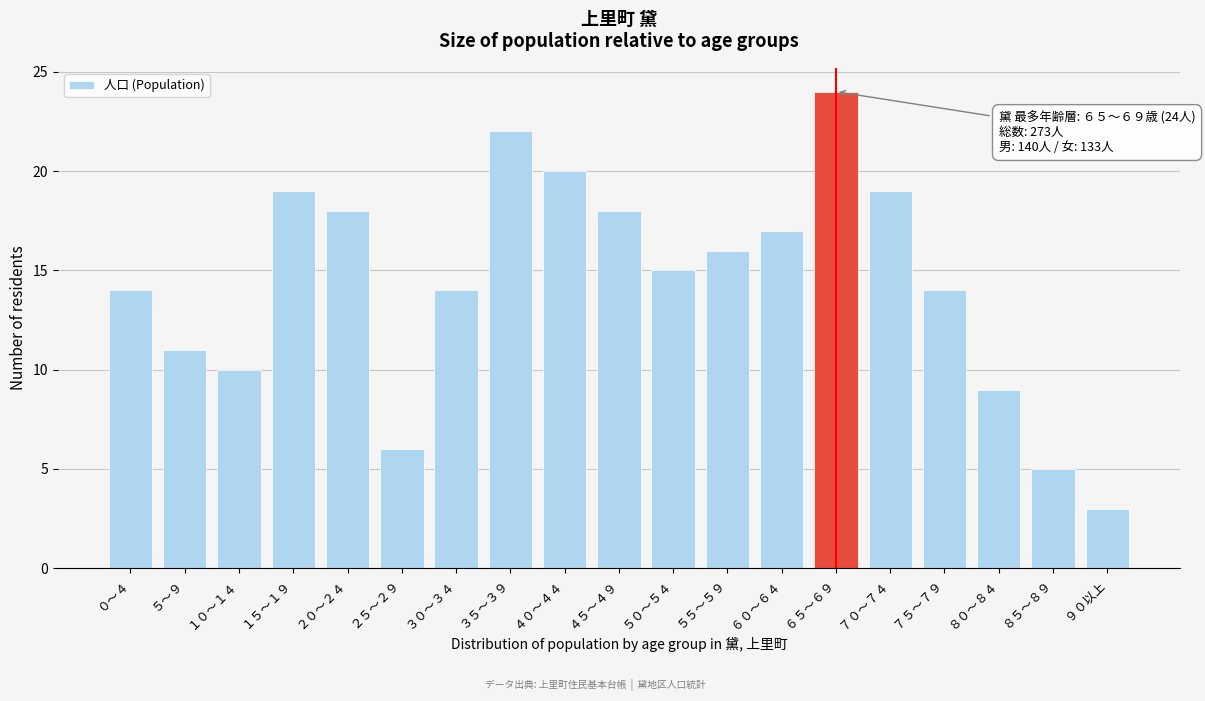

Reading left to right, what are all the values shown in this chart?

０～４=14	５～９=11	１０～１４=10	１５～１９=19	２０～２４=18	２５～２９=6	３０～３４=14	３５～３９=22	４０～４４=20	４５～４９=18	５０～５４=15	５５～５９=16	６０～６４=17	６５～６９=24	７０～７４=19	７５～７９=14	８０～８４=9	８５～８９=5	９０以上=3